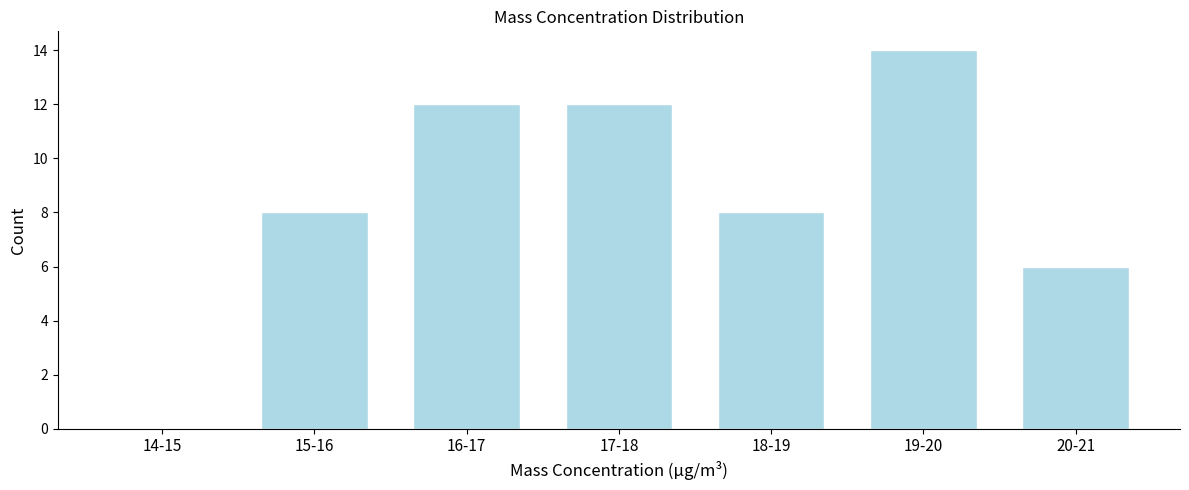

Reading left to right, extract all data points from this chart.

14-15=0	15-16=8	16-17=12	17-18=12	18-19=8	19-20=14	20-21=6